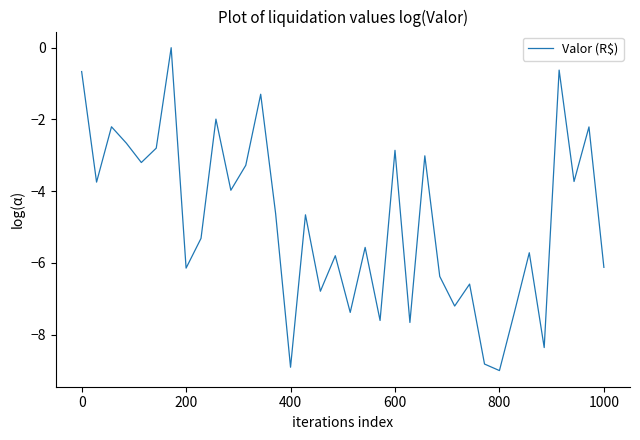

How many interior local valleys (lower than both neighbors) does the data have?

13